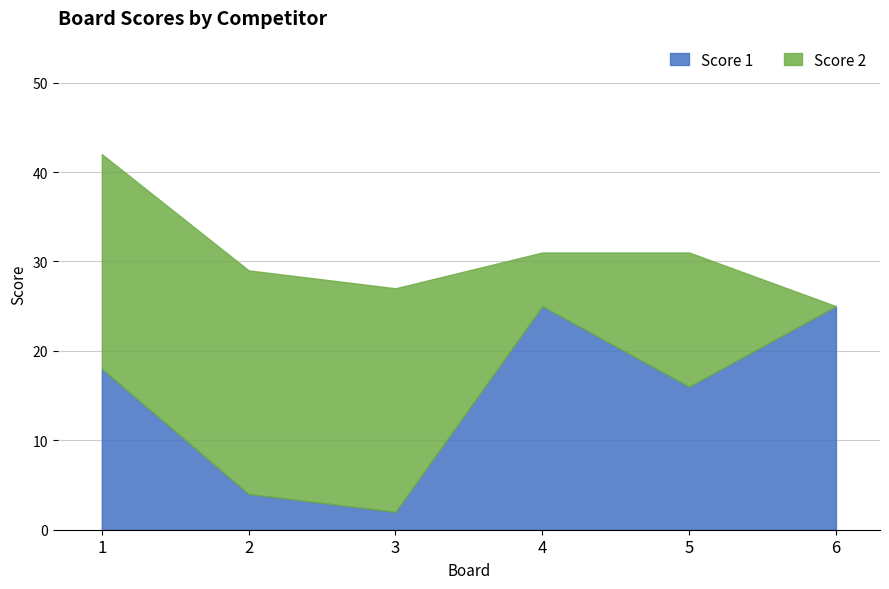

At which label does Score 1 reach its minimum?

3